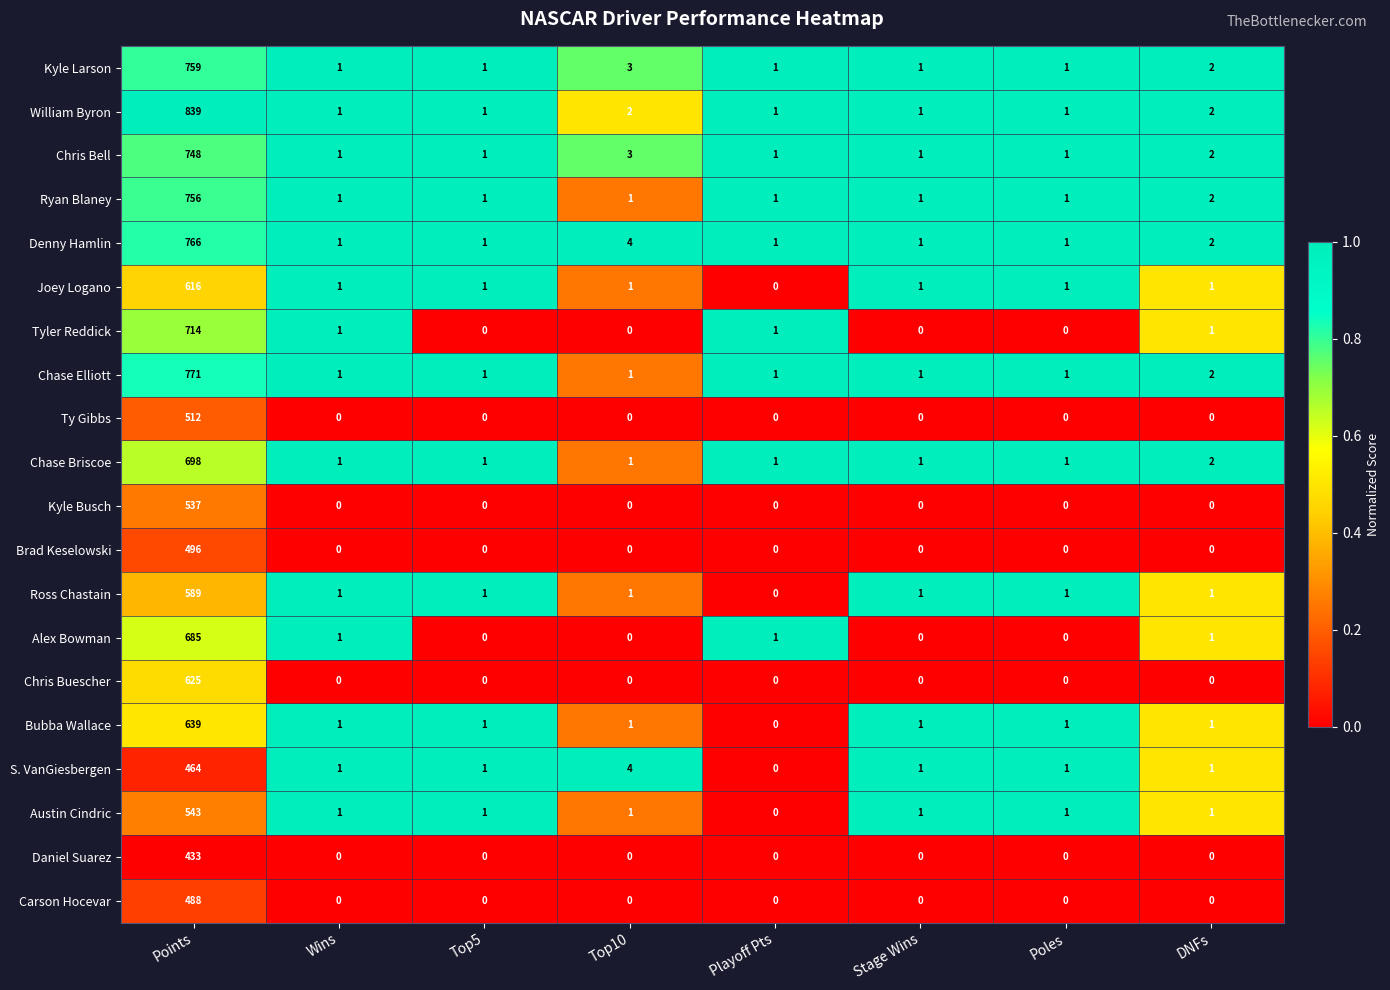

Which series has the largest total across all categories?

William Byron